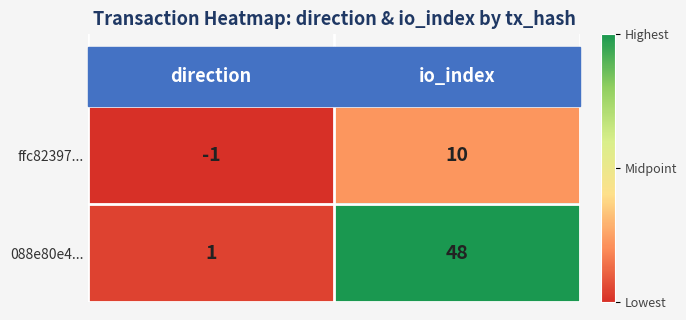

Rank the series by their average value, from lowest to highest.

ffc82397..., 088e80e4...